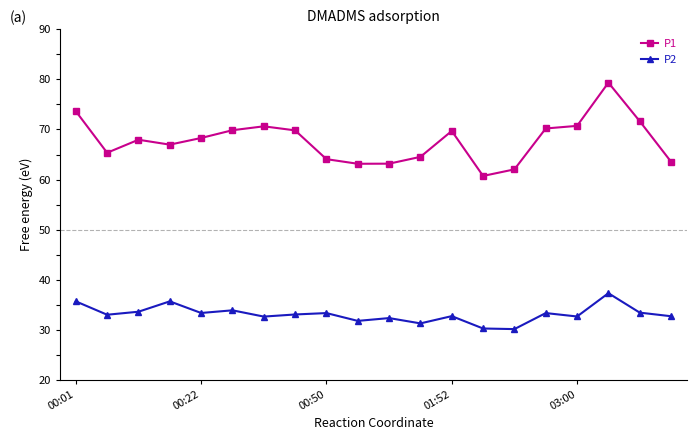

True or false: P1 and P2 intersect in this chart.

False